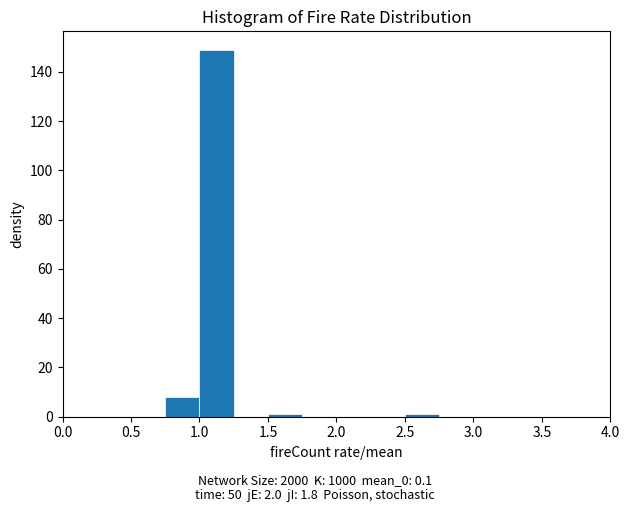

Over which range of the x-axis is the bar tallest?

1.00 to 1.25